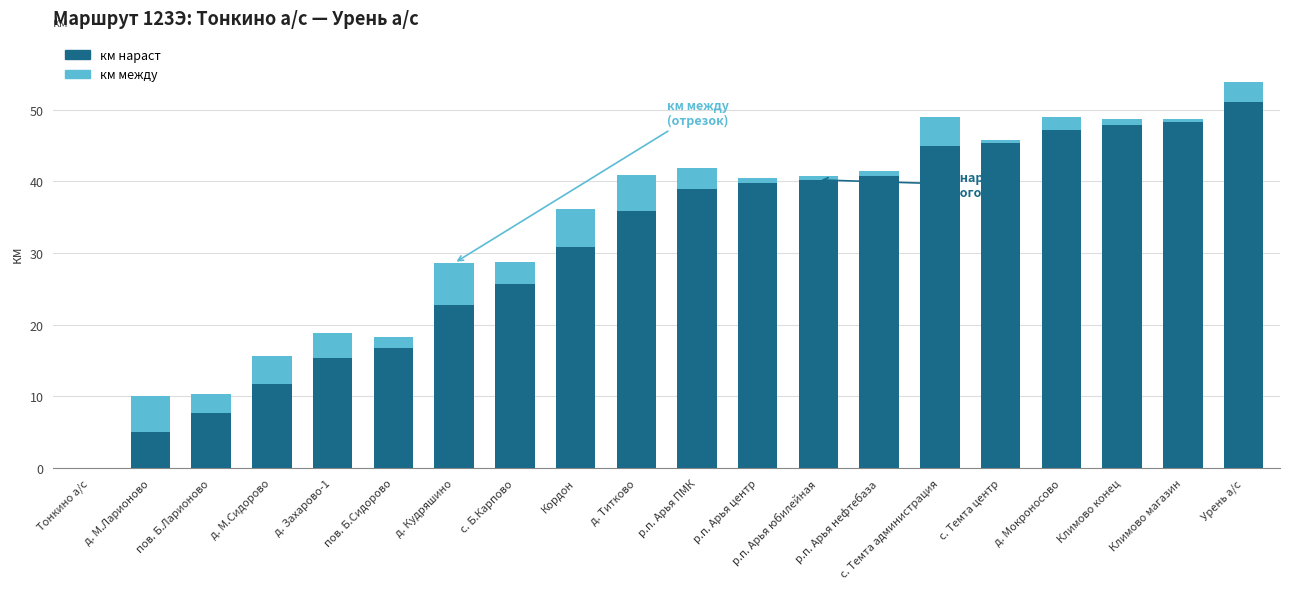

At which label does км нараст first exceed 38?

р.п. Арья ПМК